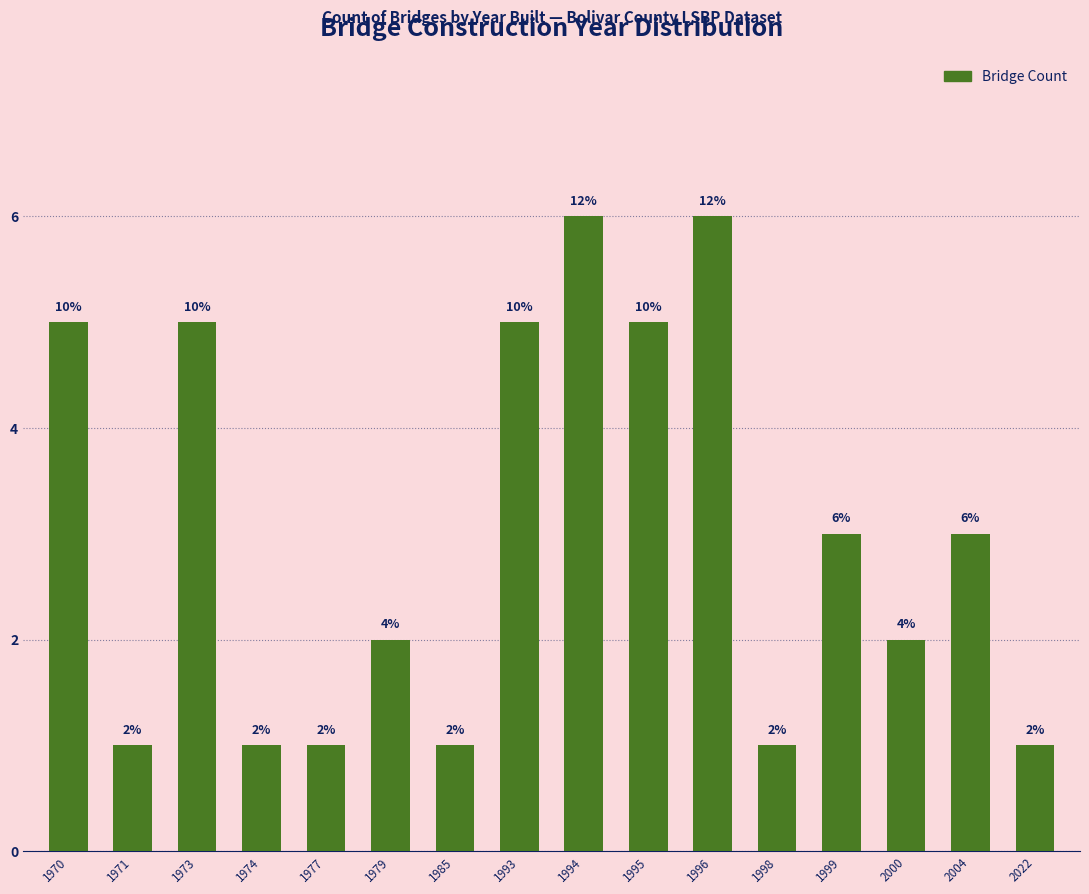

Is it true that the value at 1995 is 5?

True